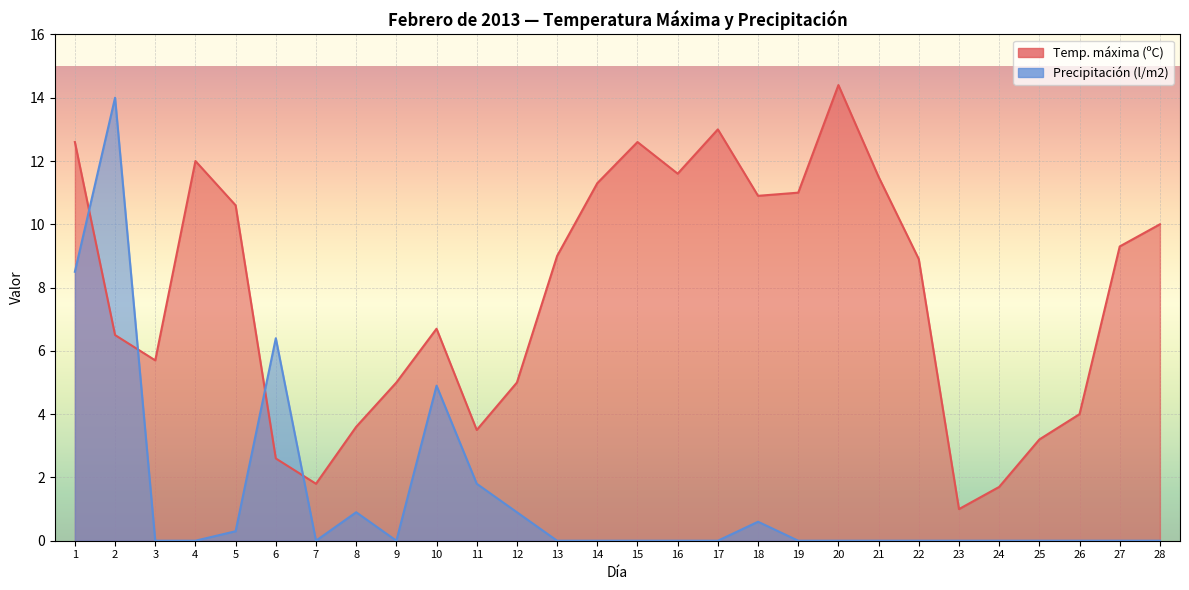

What is the approximate value of Temp. máxima (ºC) at 1?

12.6